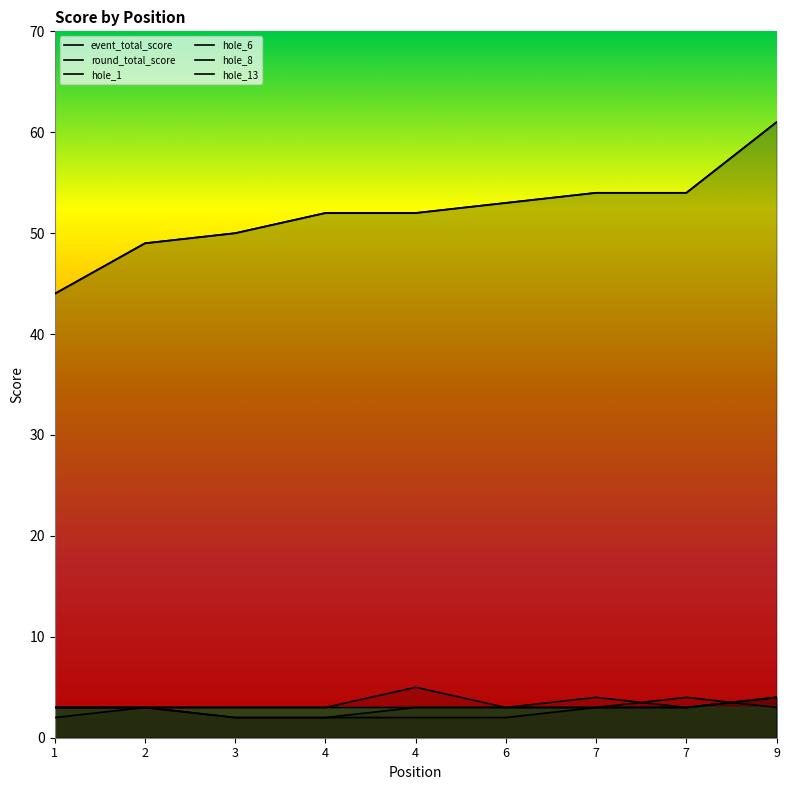

At which label does hole_8 reach its minimum?

3